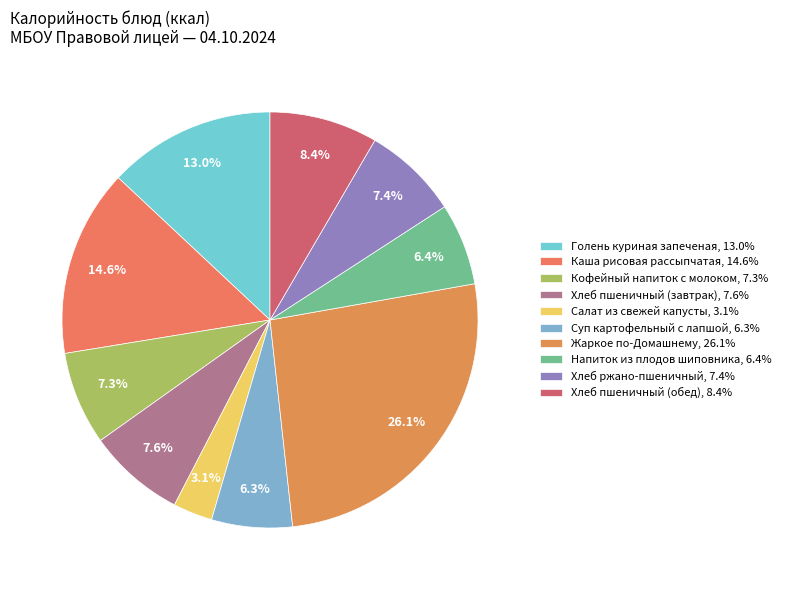

Which slice is the smallest?

Салат из свежей капусты